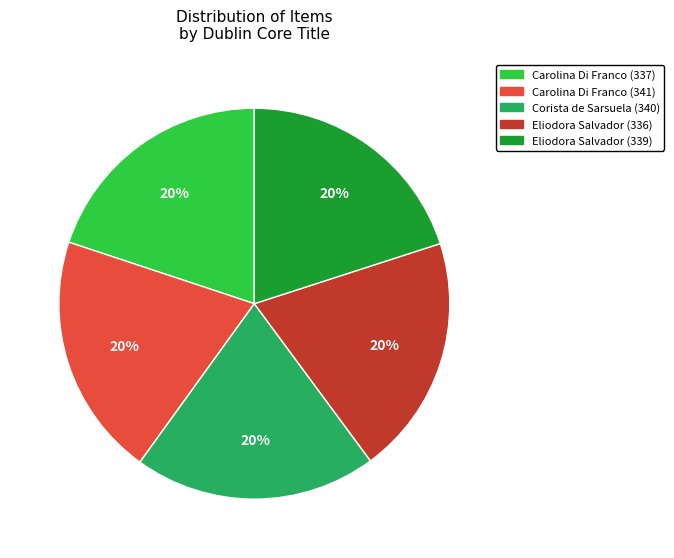

To the nearest percent, what percentage of the pie is Eliodora Salvador (339)?

20%